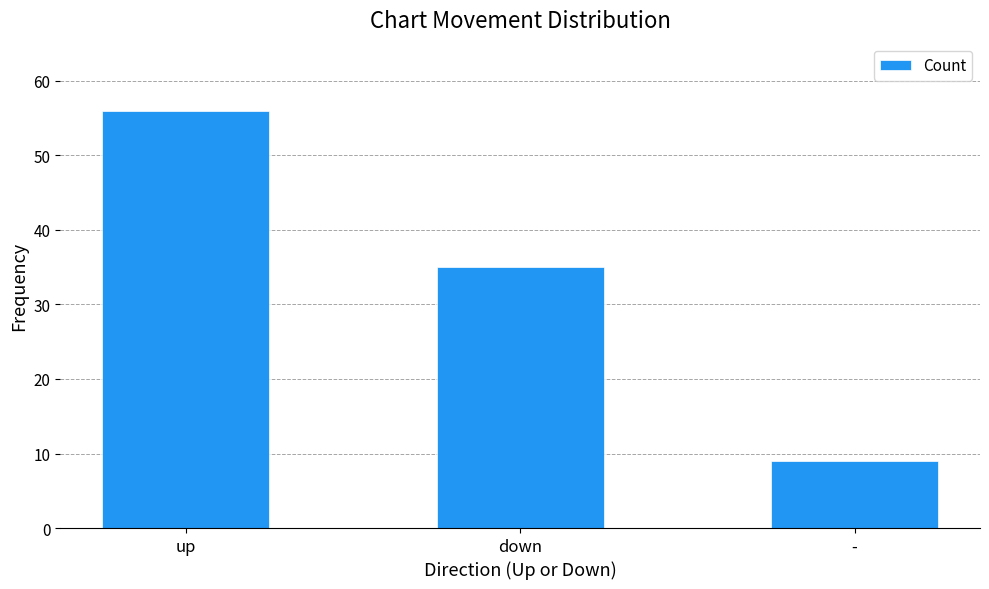

What value does the data have at up, to the nearest 5?

55